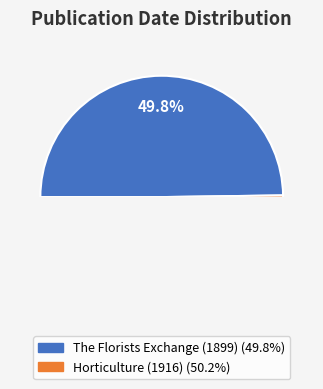

Count the number of slices in the pie.

2